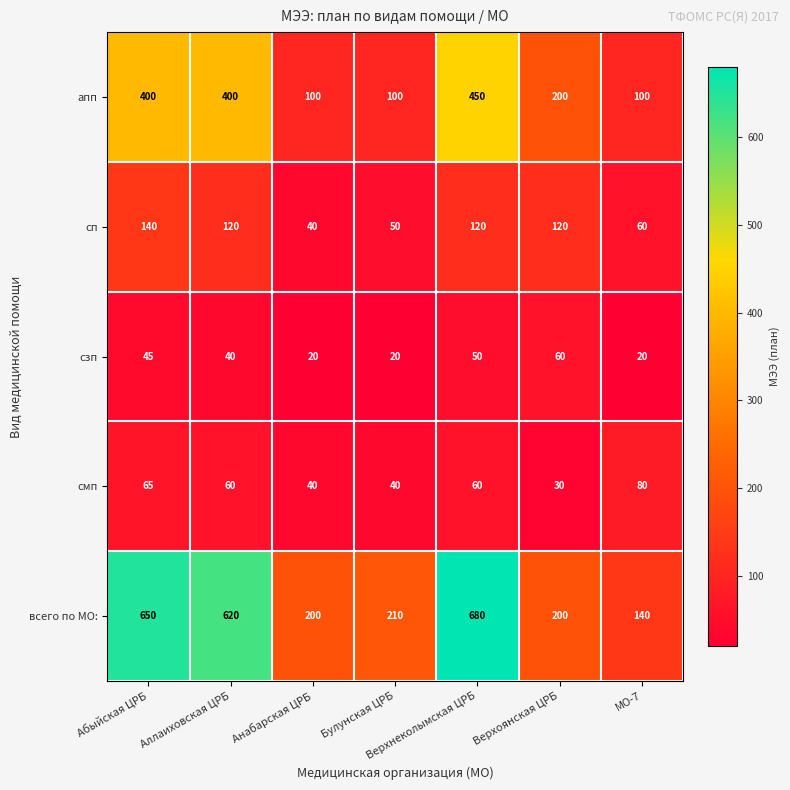

Which series changed the most between Аллаиховская ЦРБ and Верхоянская ЦРБ?

всего по МО: